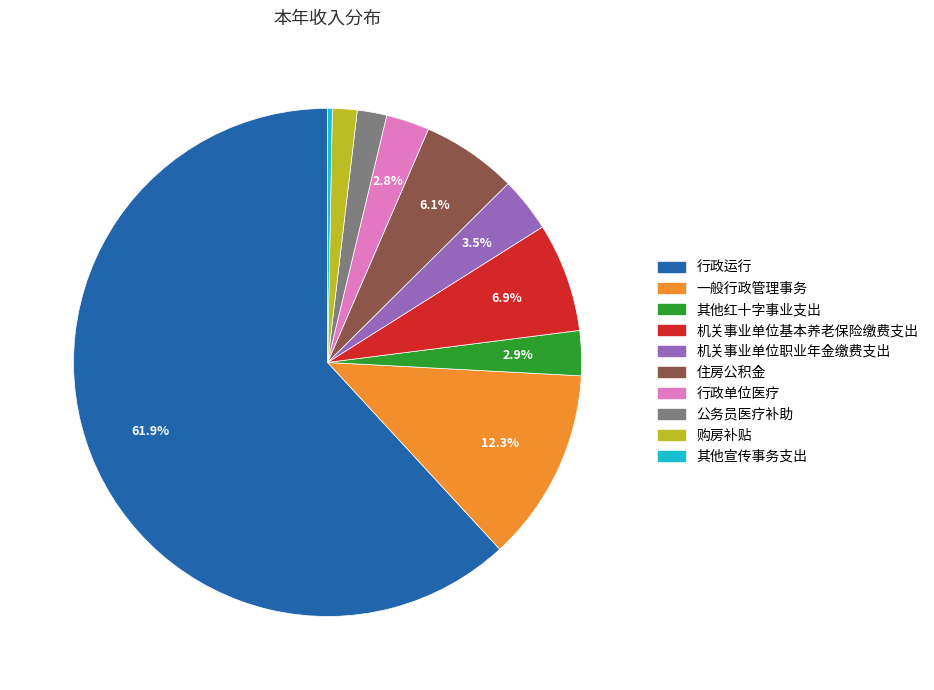

Which has a higher value, 行政运行 or 其他宣传事务支出?

行政运行